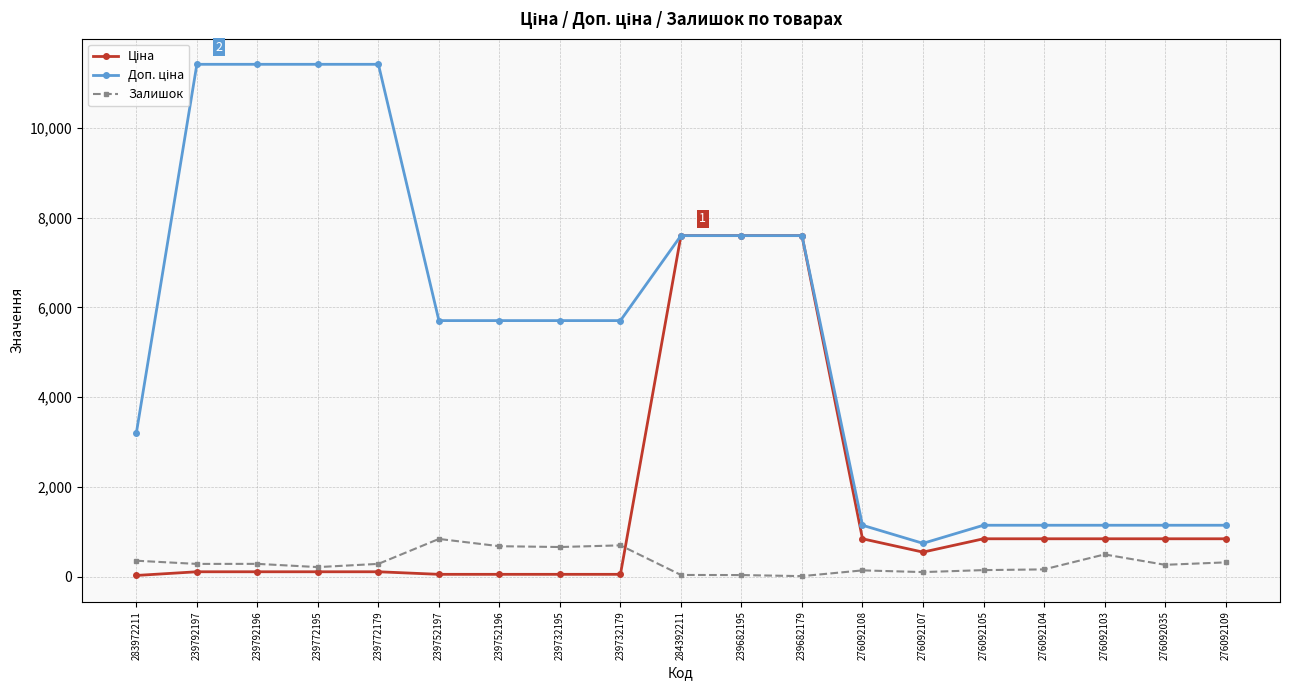

What is the greatest value displayed?

11410.0